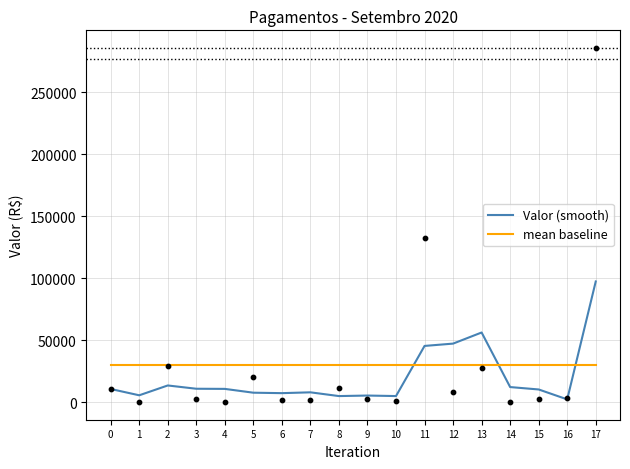

Which series has the widest spread of Y values?

Valor (smooth)